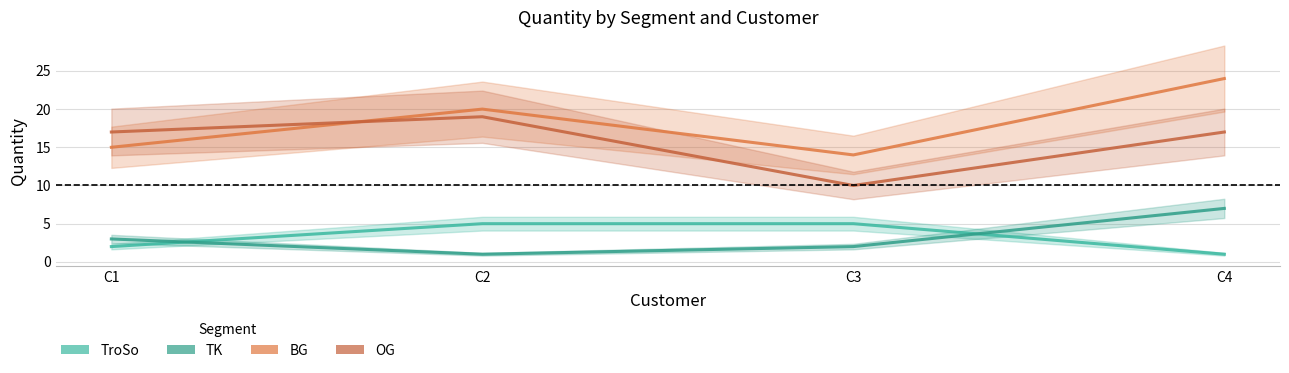

What are all the series names shown in the legend?

TroSo, TK, BG, OG